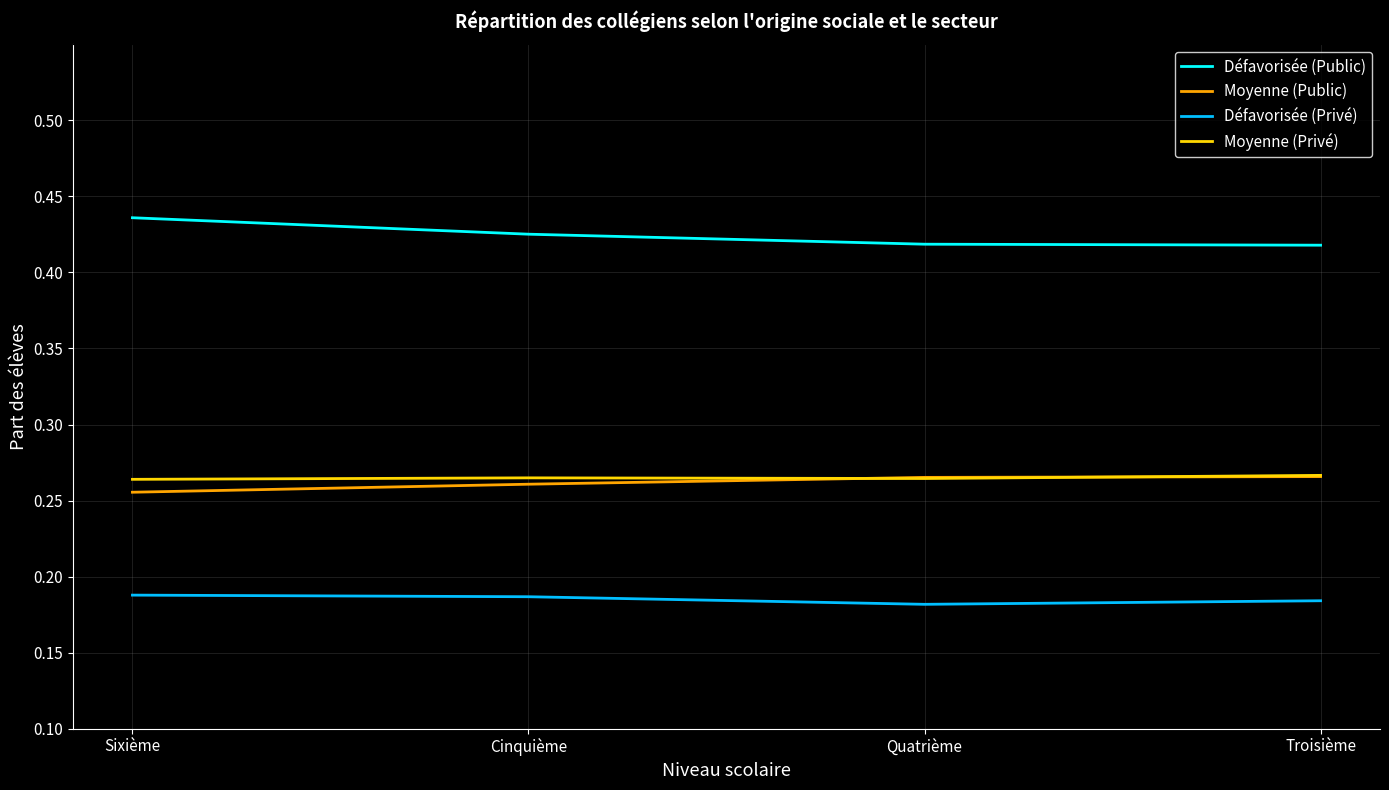

True or false: Défavorisée (Privé) and Moyenne (Privé) intersect in this chart.

False